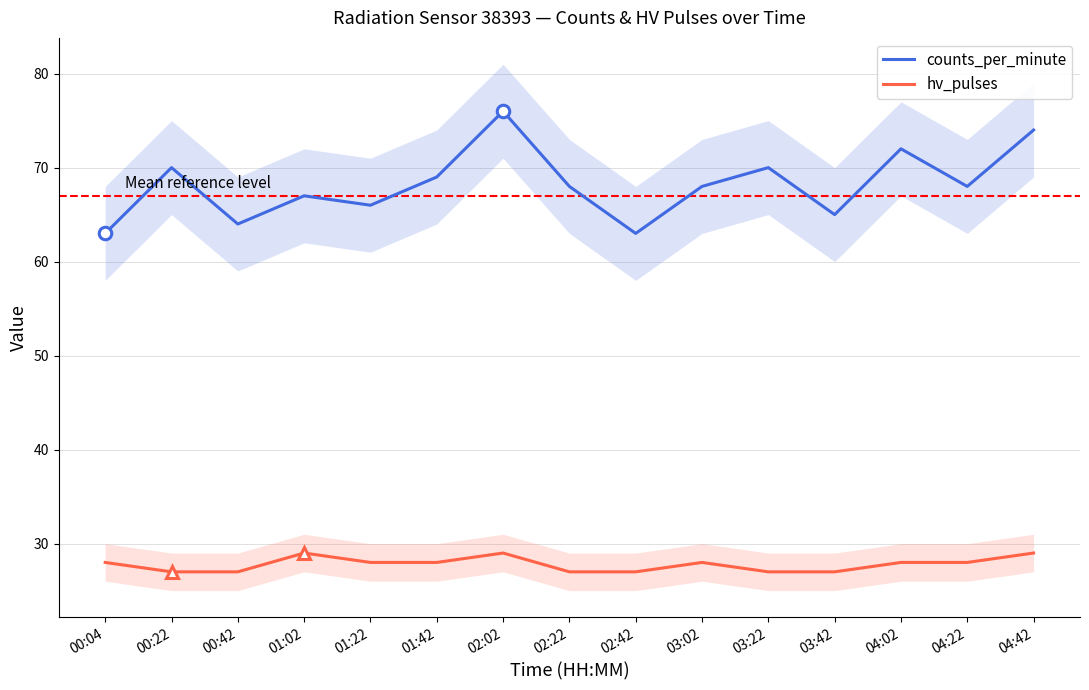

Which has a higher value, 04:42 or 02:02?

02:02